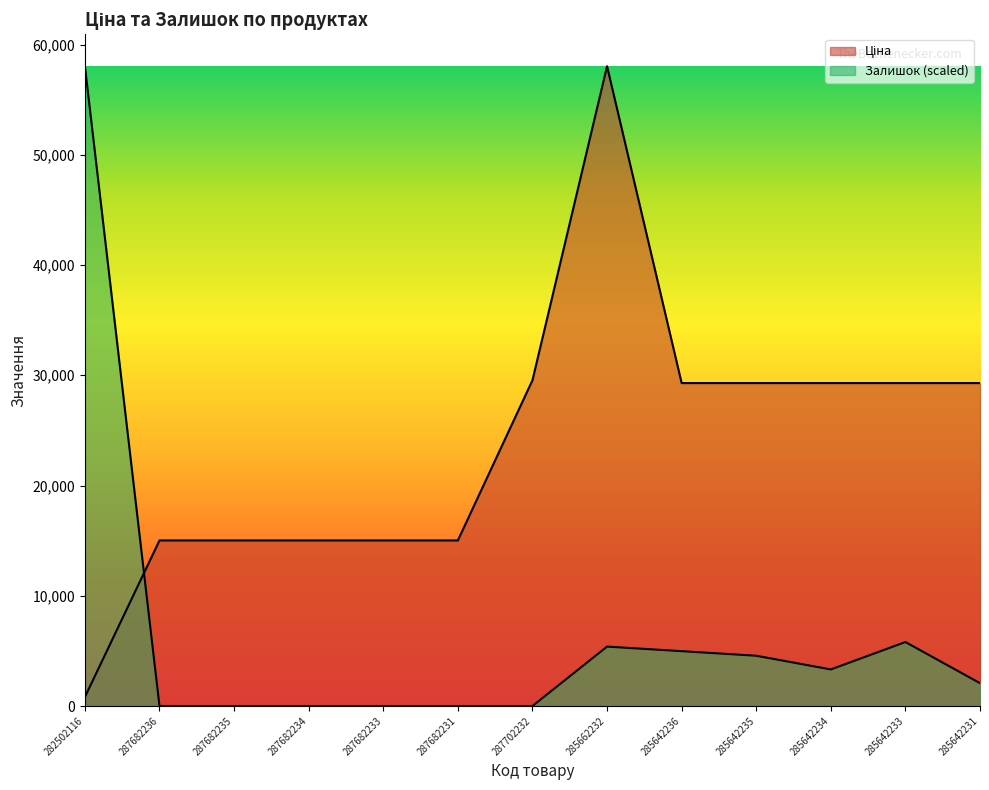

What is the label of the 4th point from the right?

285642235